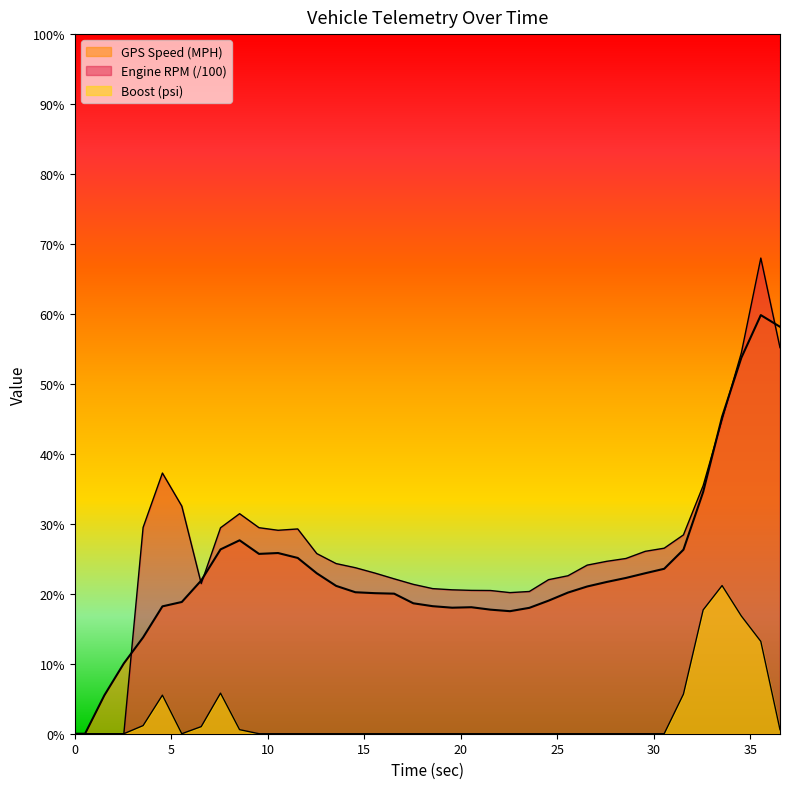

Is the value of GPS Speed (MPH) at 27.551 greater than the value of Engine RPM (RPM) at 5.545?

No